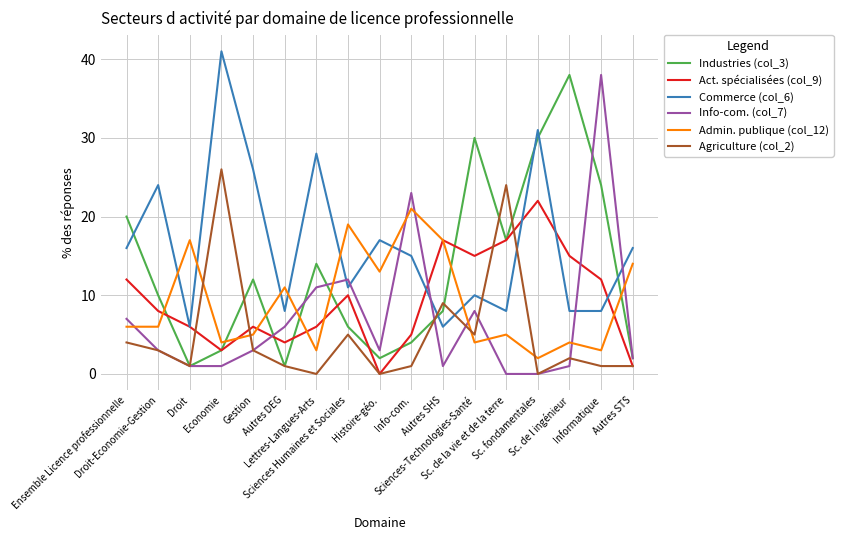

What position from the left is Sciences-Technologies-Santé?

12